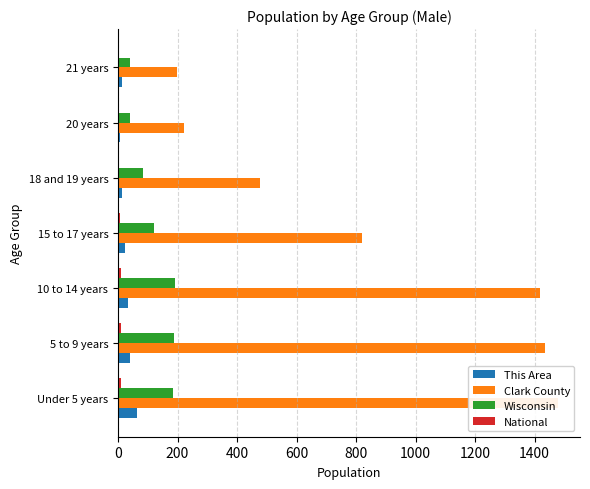

Is the value of Wisconsin at 18 and 19 years greater than the value of National at 5 to 9 years?

Yes